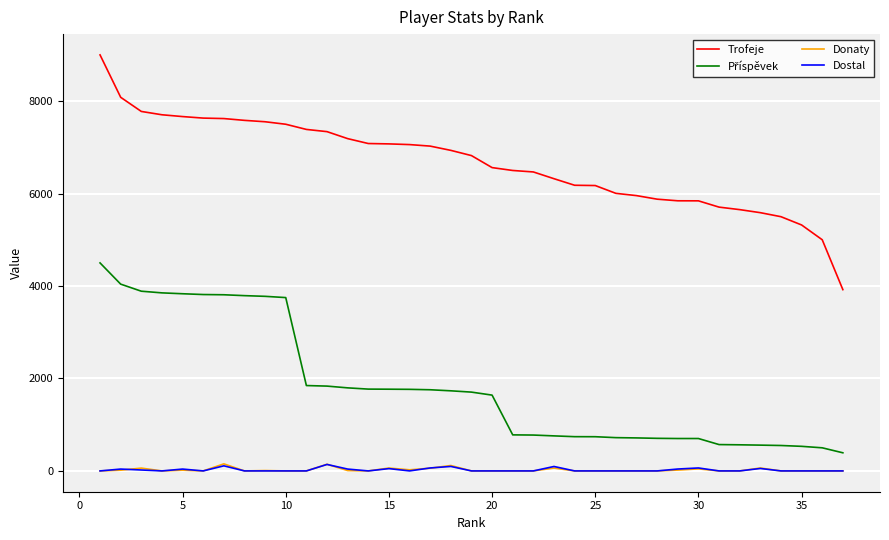

Which series has the largest range (max minus min)?

Trofeje